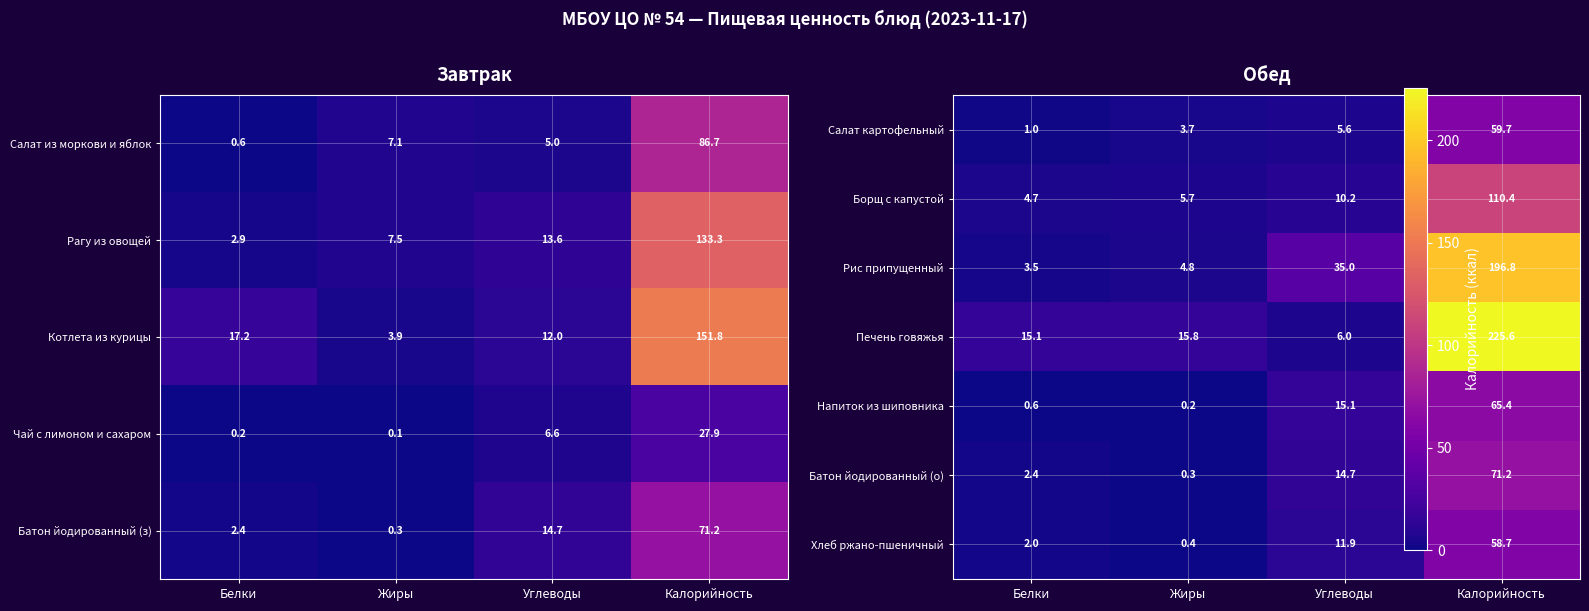

Count the number of categories in the chart.

4